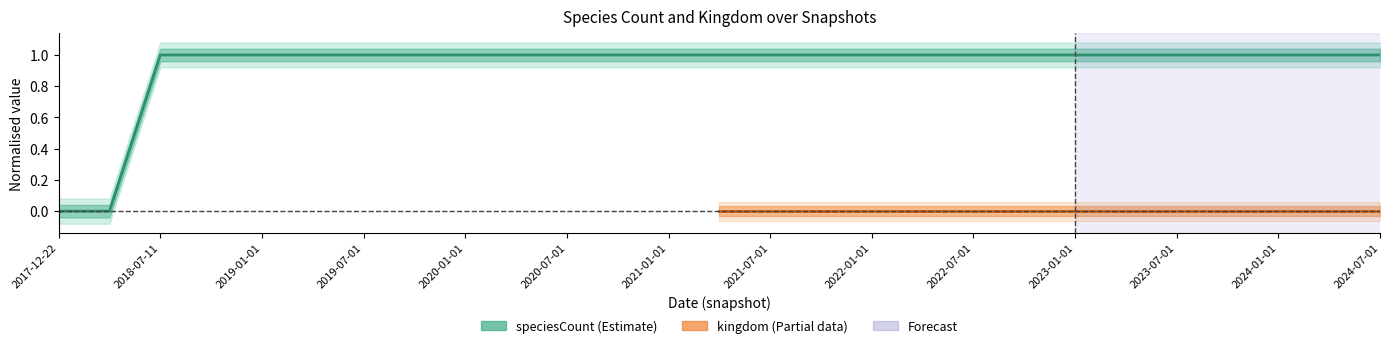

What is the value of the 4th point from the left?

1.0